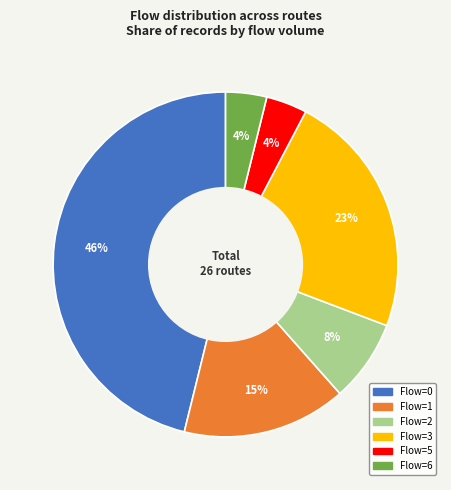

To the nearest percent, what is the average slice percentage?

17%